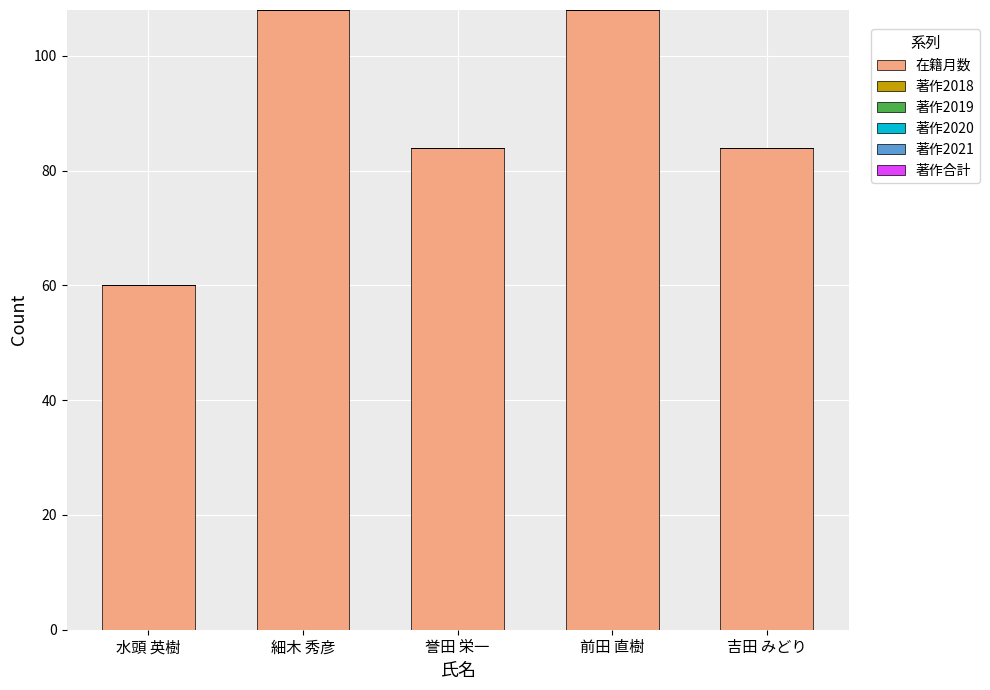

Approximately how many times larger is the value at 誉田 栄一 compared to 水頭 英樹?

1.4